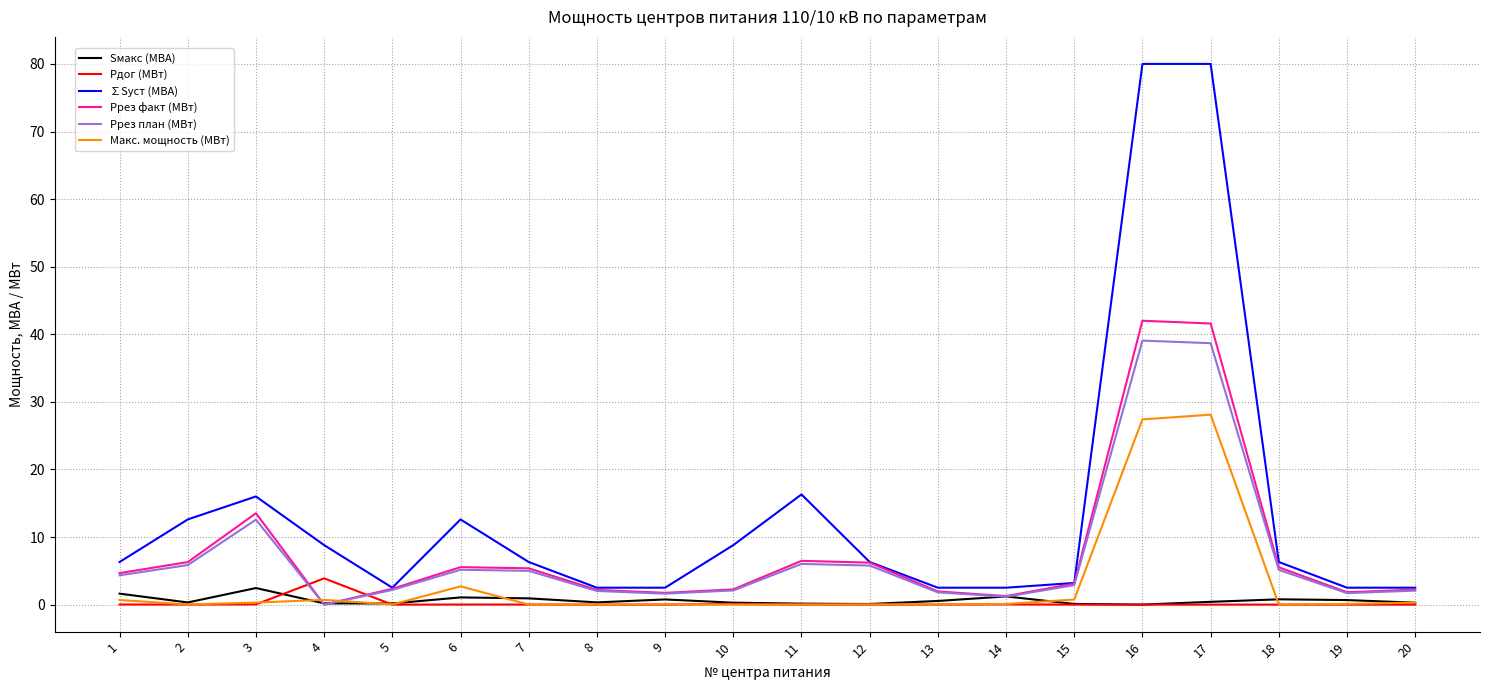

True or false: Sмакс (МВА) has more than 0 points higher than both neighbors.

True